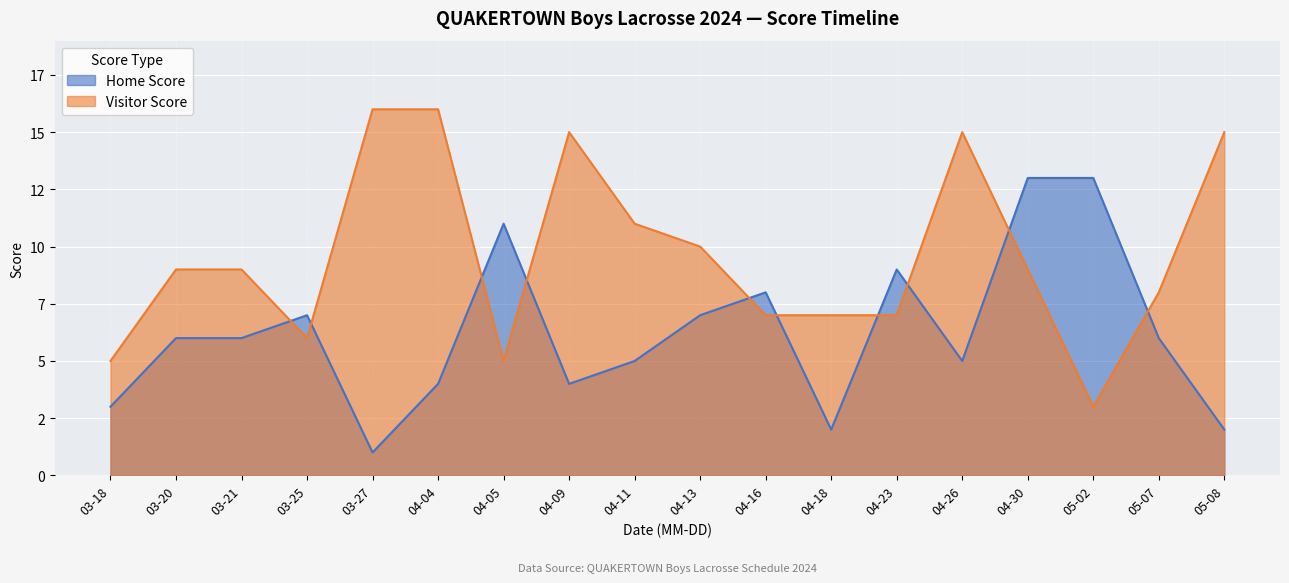

How many lines are shown in the chart?

2